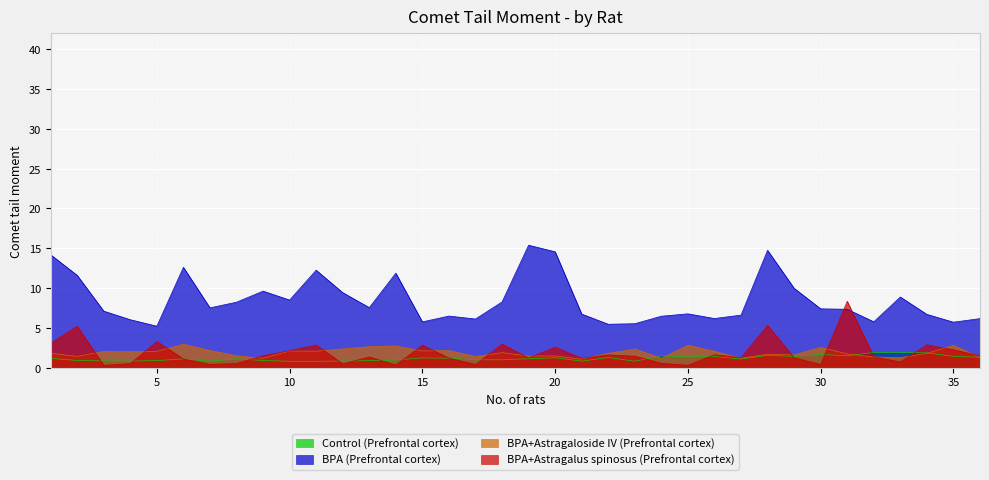

Which series ends up on top after the final intersection of BPA (Prefrontal cortex) and BPA+Astragalus spinosus (Prefrontal cortex)?

BPA (Prefrontal cortex)